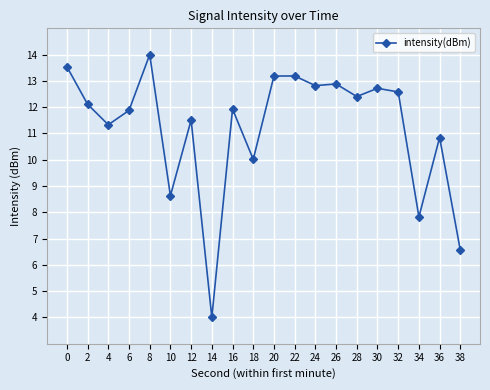

What is the value of the 19th point from the left?

10.8